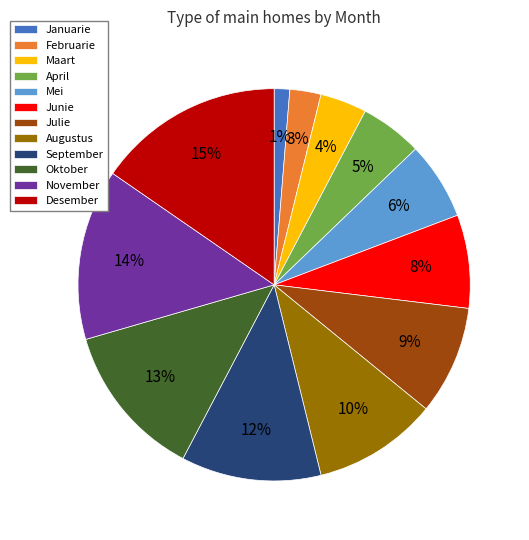

Which category has the smallest portion of the pie?

Januarie